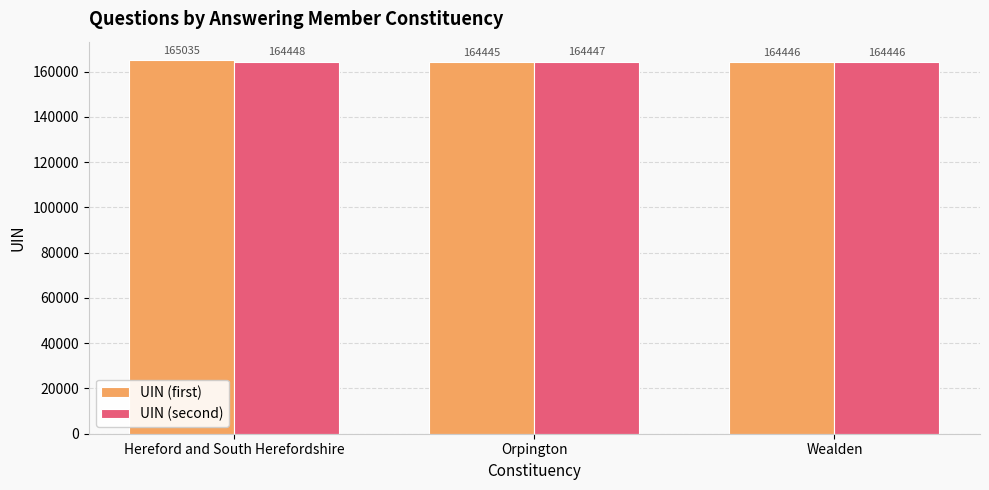

What is the average value of the UIN (first) series?

164642